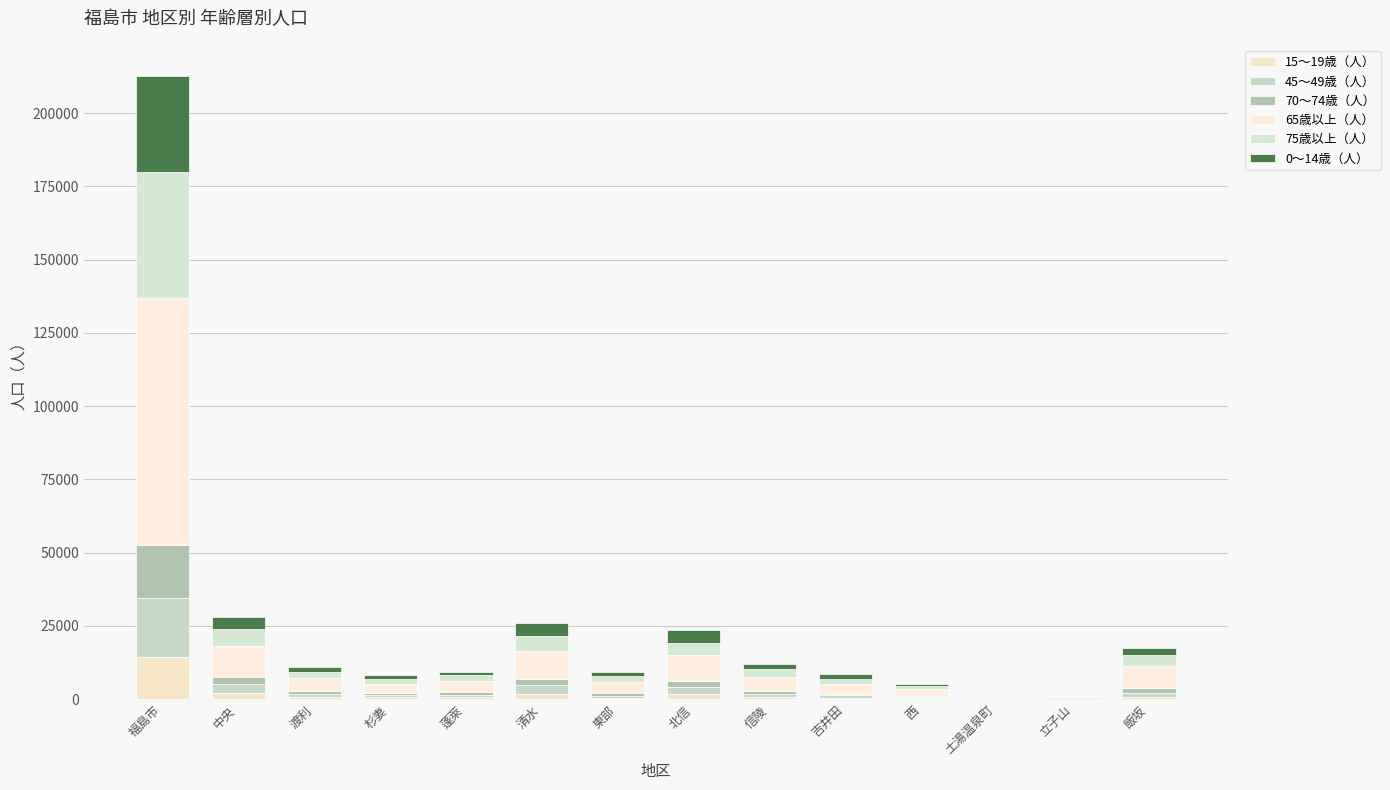

What position from the right is 土湯温泉町?

3